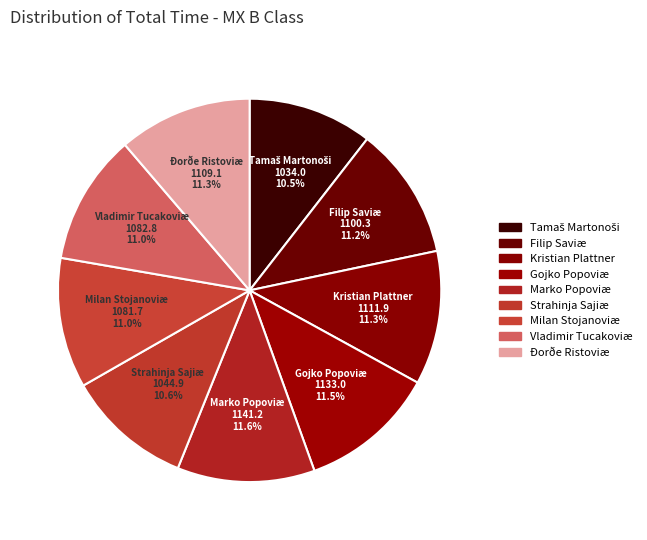

What is the ratio of the value at Milan Stojanoviæ to the value at Gojko Popoviæ?

1.0